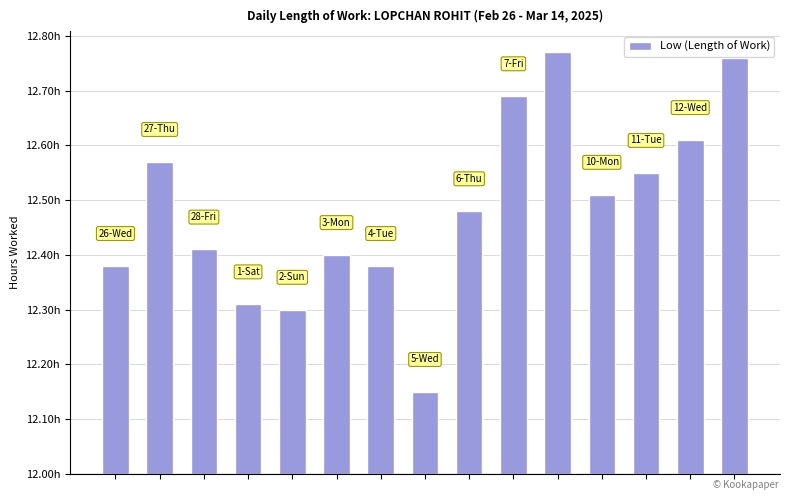

Are the bars horizontal?

No